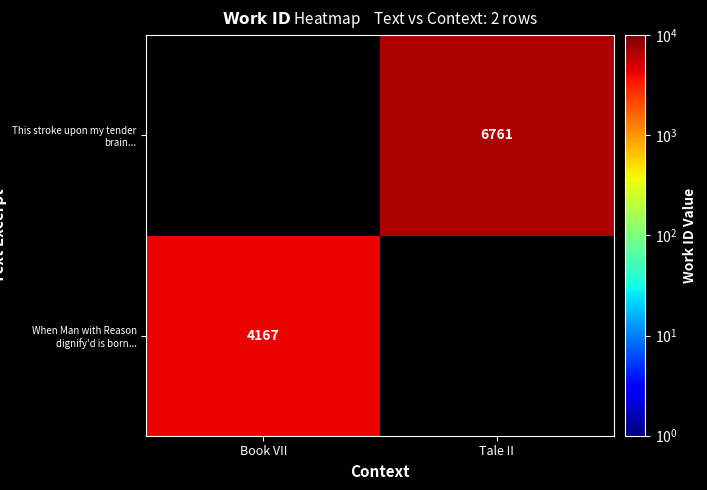

At how many categories does at least one series exceed 4470?

1